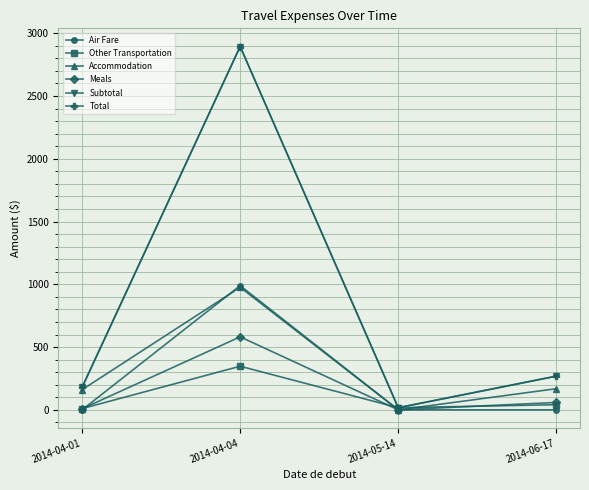

Which series has the widest spread of values?

Subtotal